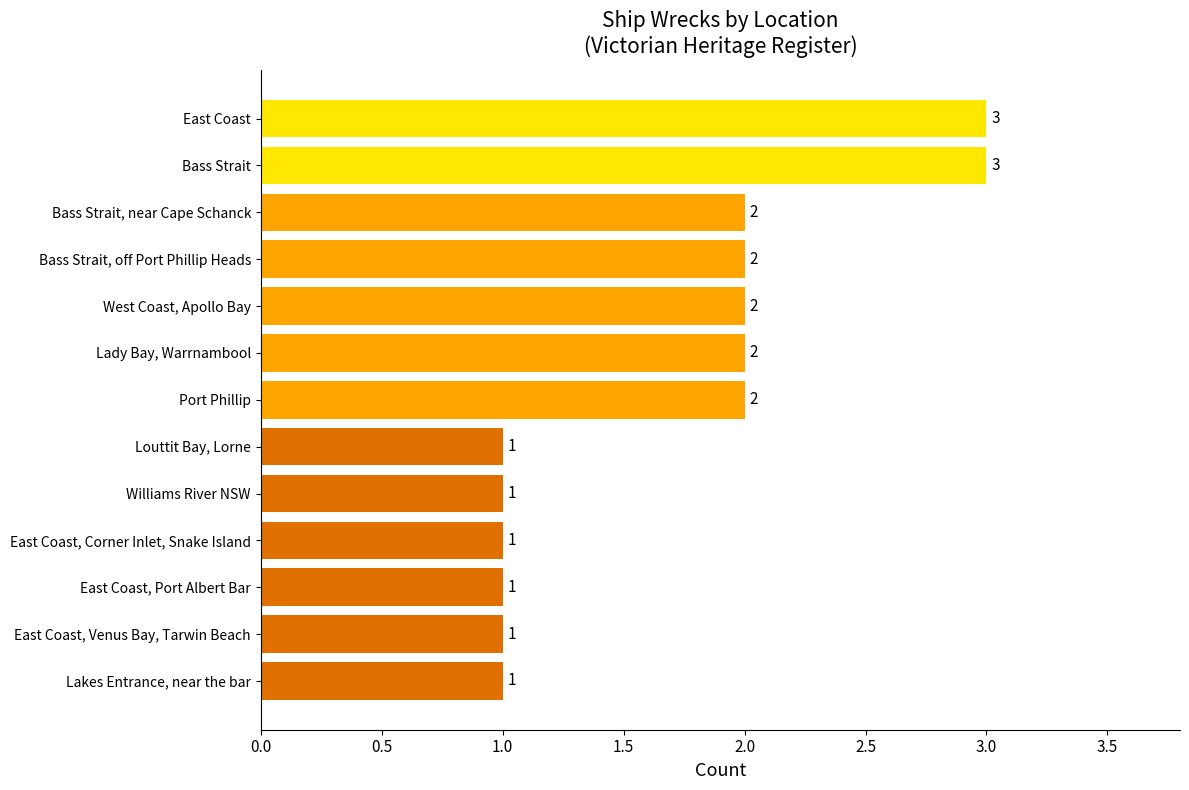

The value at East Coast is 3. True or false?

True